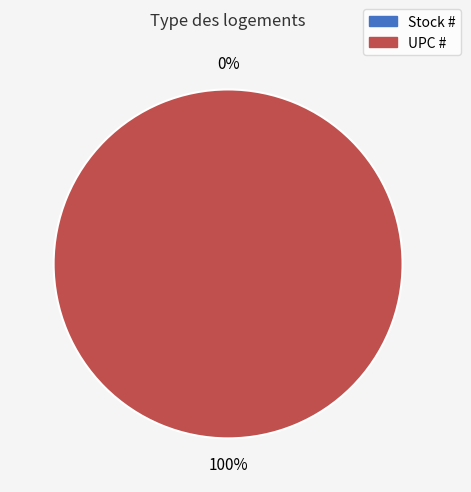

What is the majority slice?

UPC #